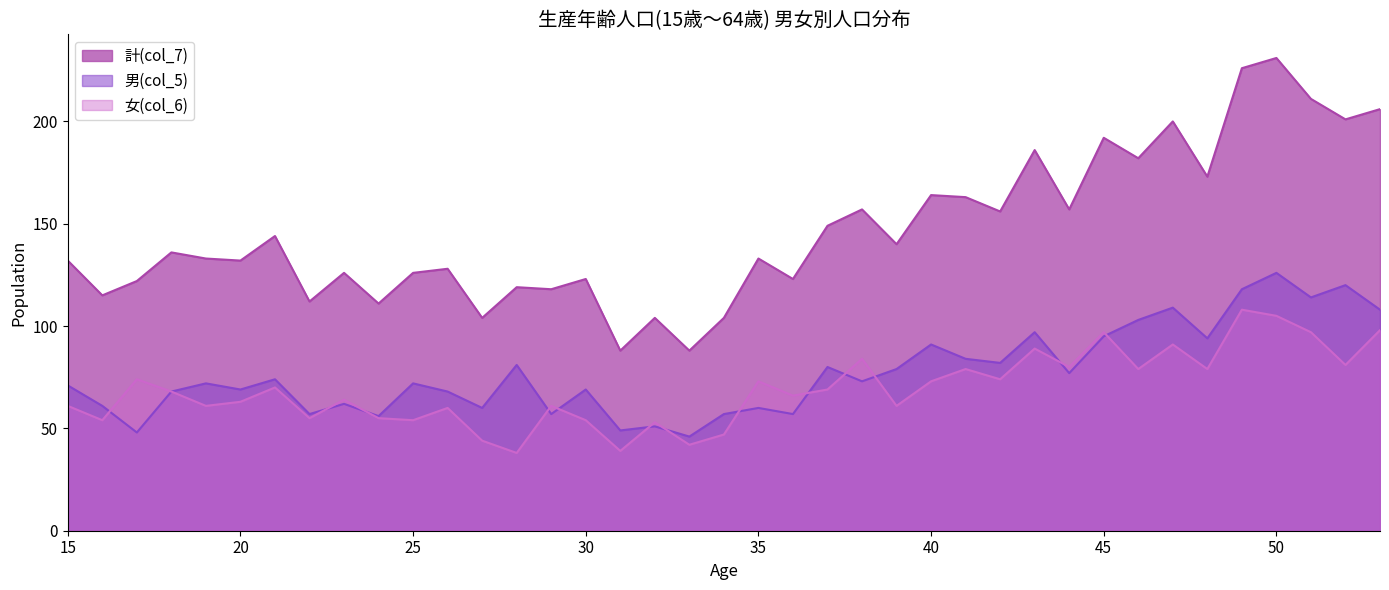

What is the maximum value for 計(col_7)?

231